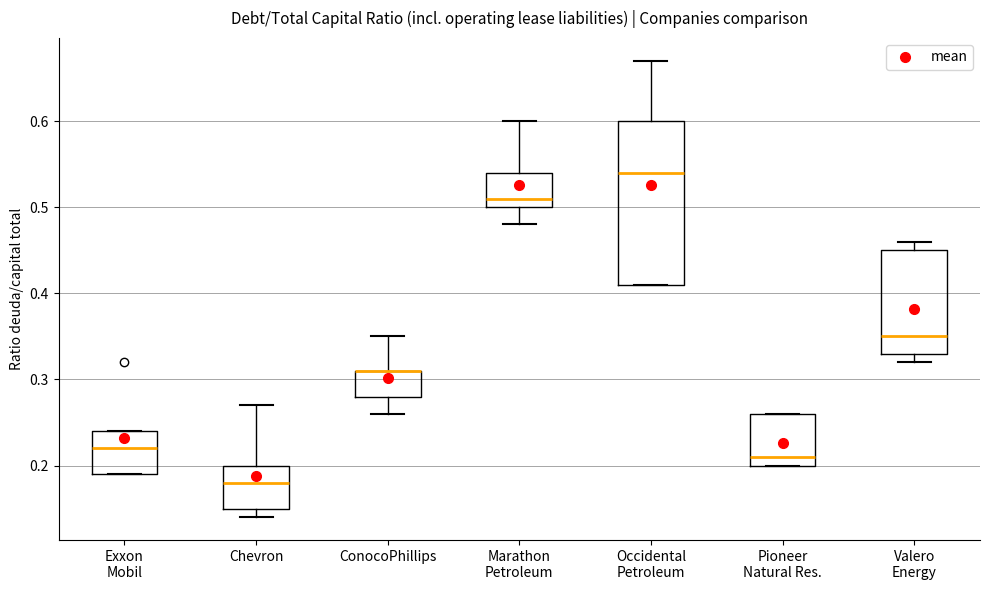

Where is the lower edge of the box for Marathon Petroleum on the y-axis? The values are not printed on the chart, so give them approximately, as read against the axis.

0.50